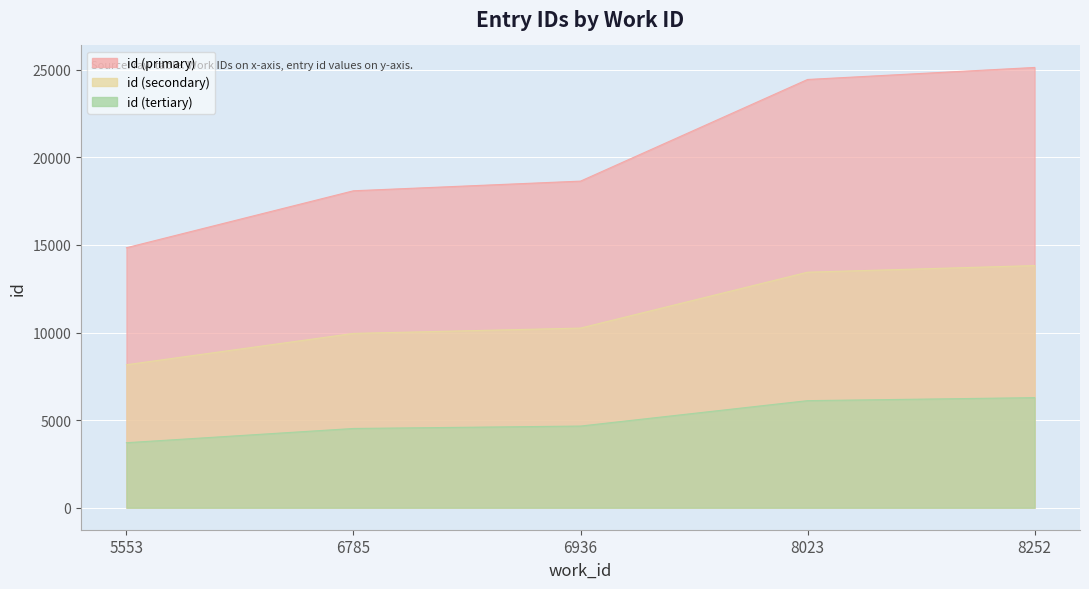

The value at 6936 is 25257. True or false?

False